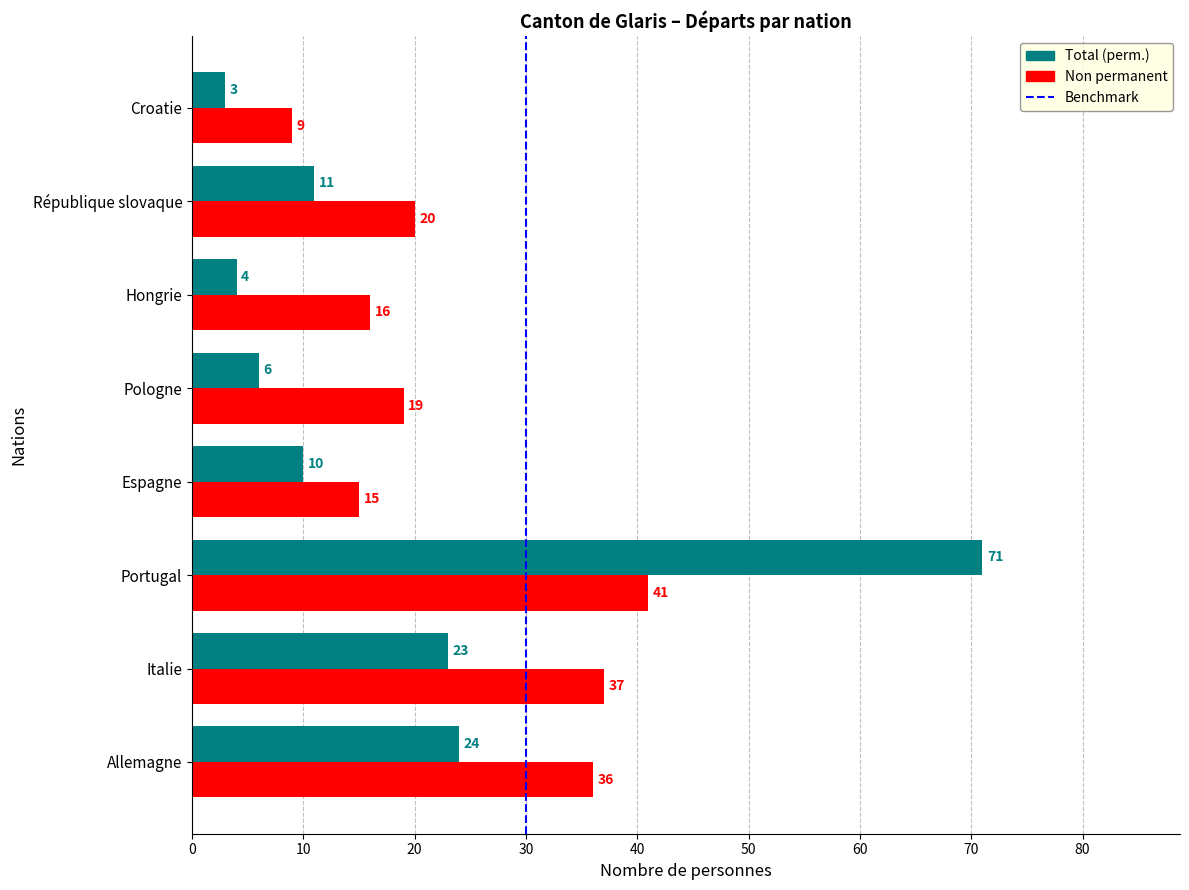

Read the Total (perm.) value at République slovaque, to the nearest 5.

10